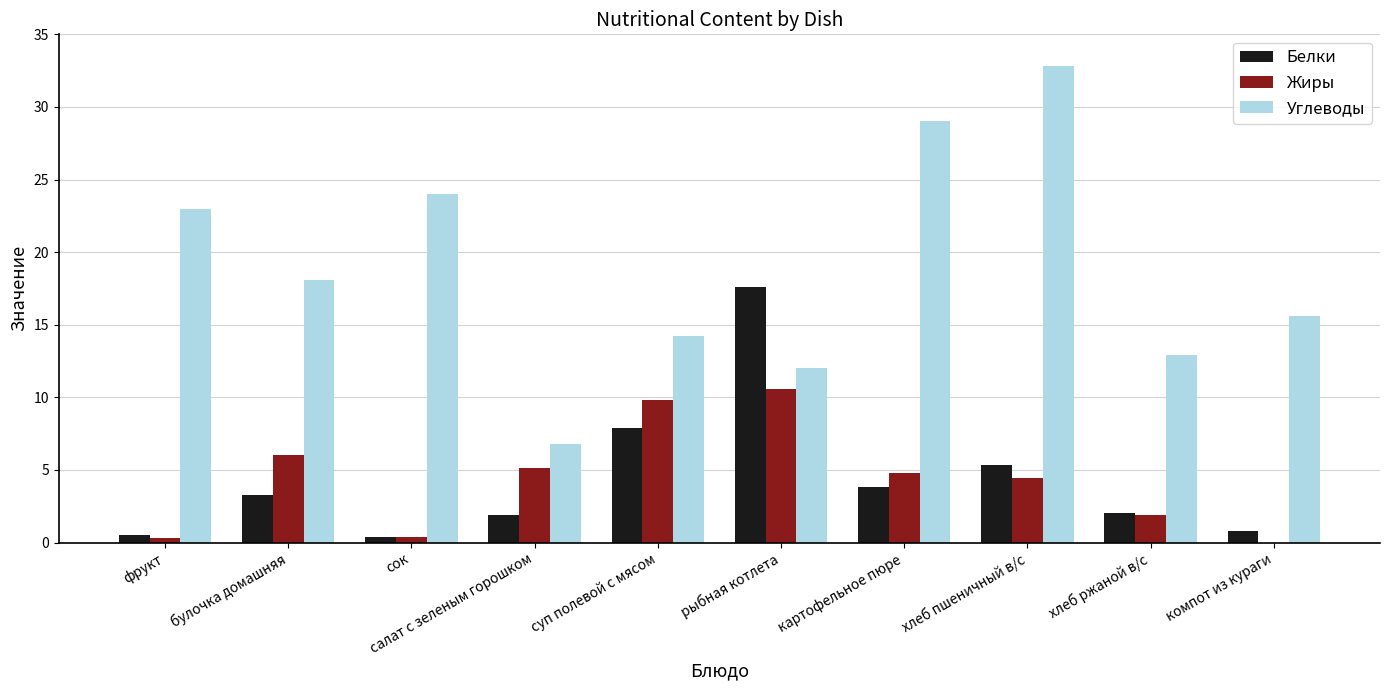

How many series are shown in this chart?

3